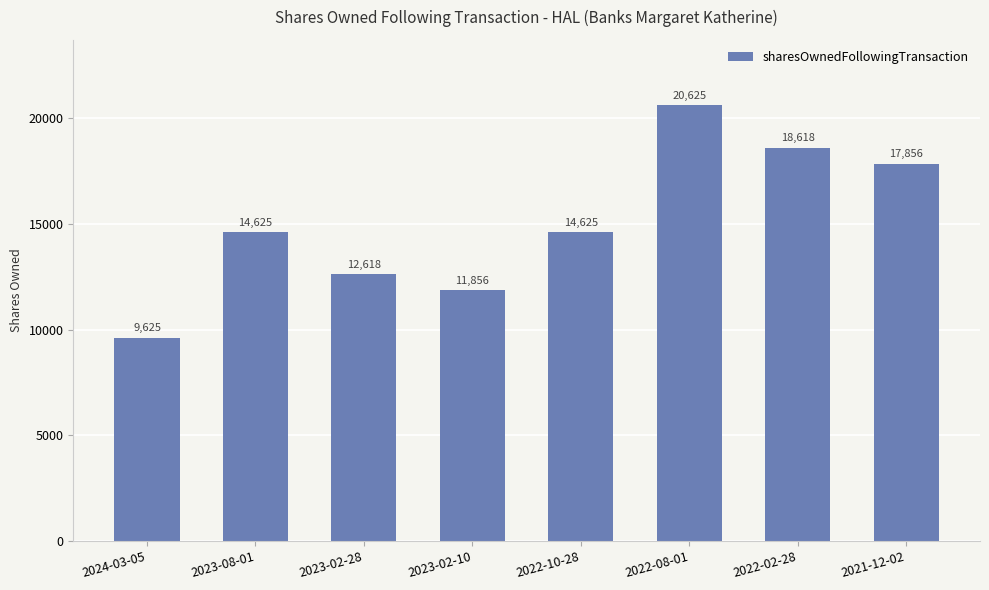

Reading left to right, what are all the values shown in this chart?

9625	14625	12618	11856	14625	20625	18618	17856